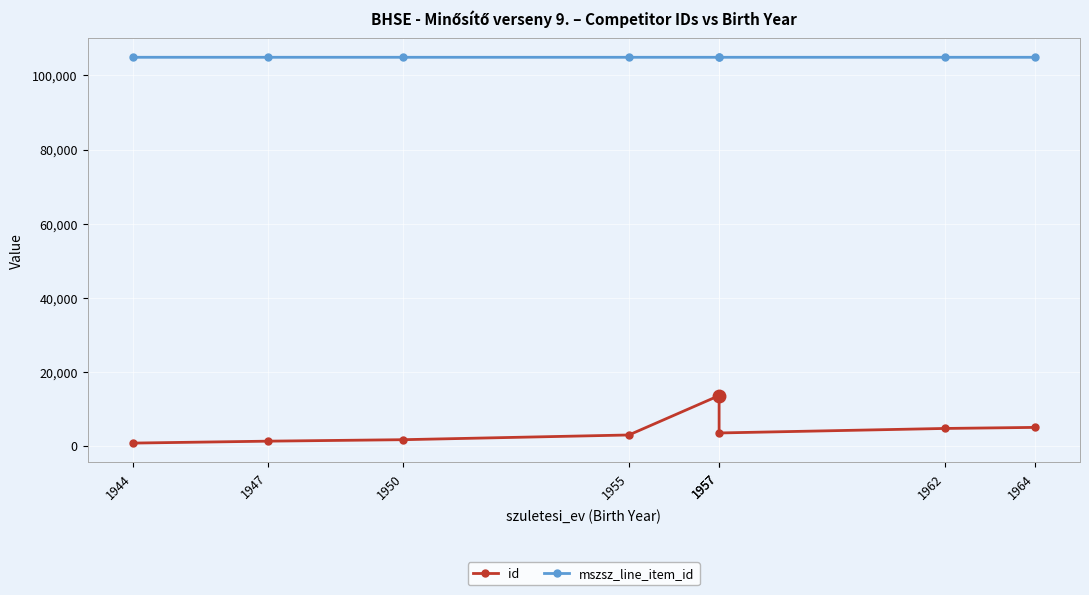

List the series in order of their overall mean, lowest first.

id, mszsz_line_item_id